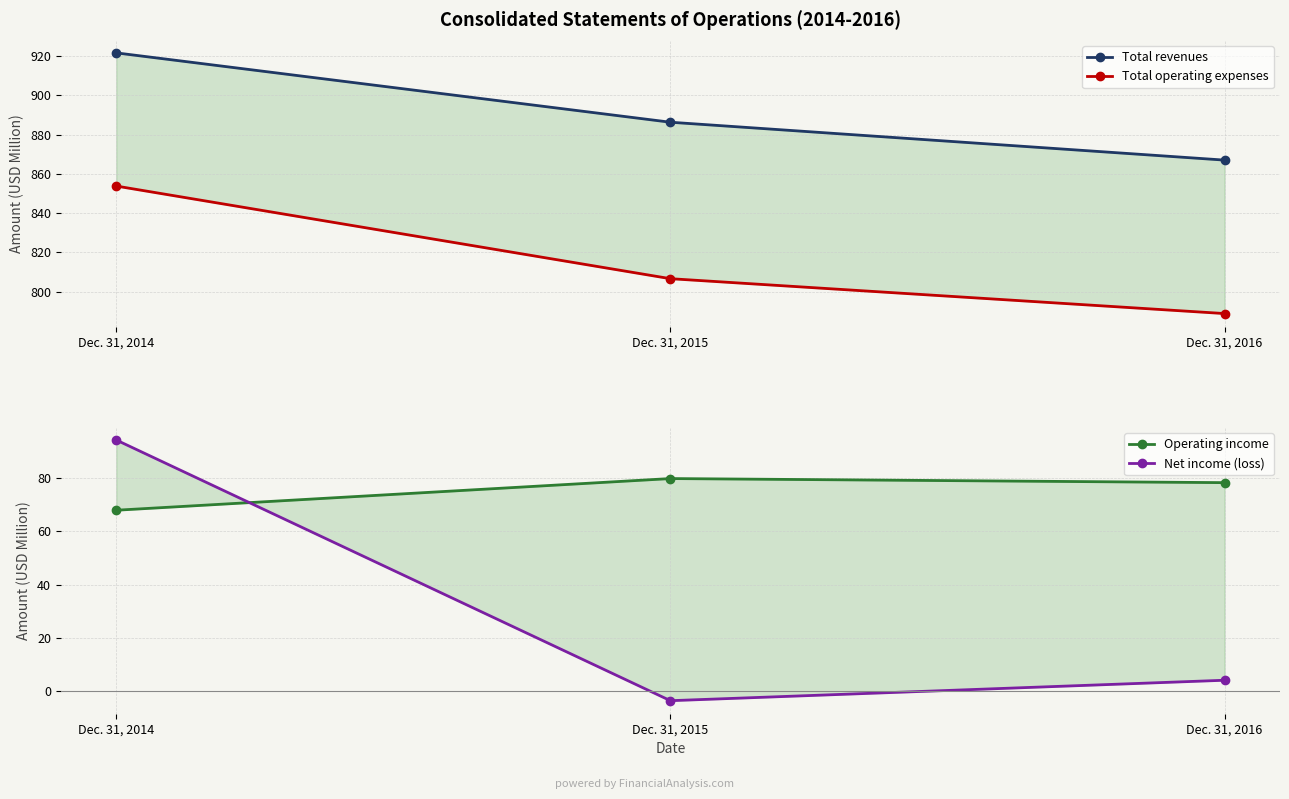

How many data points in Total operating expenses are less than 806?

1